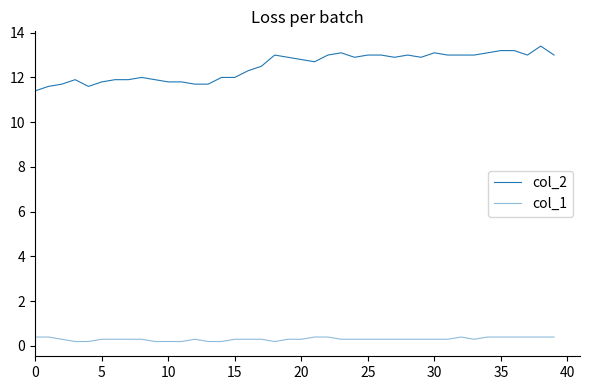

How many lines are shown in the chart?

2